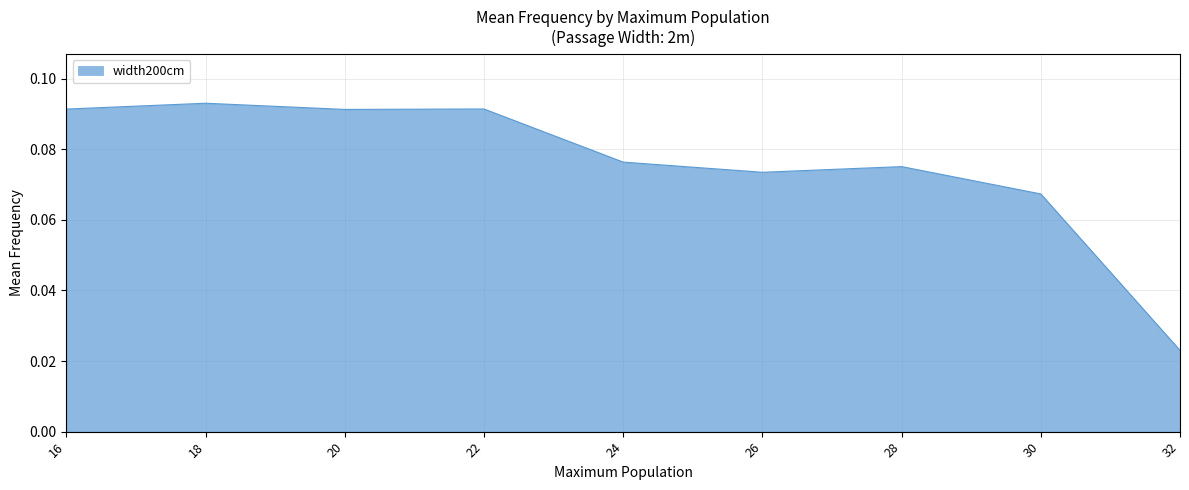

Where is the data nearest to the value 0?

32